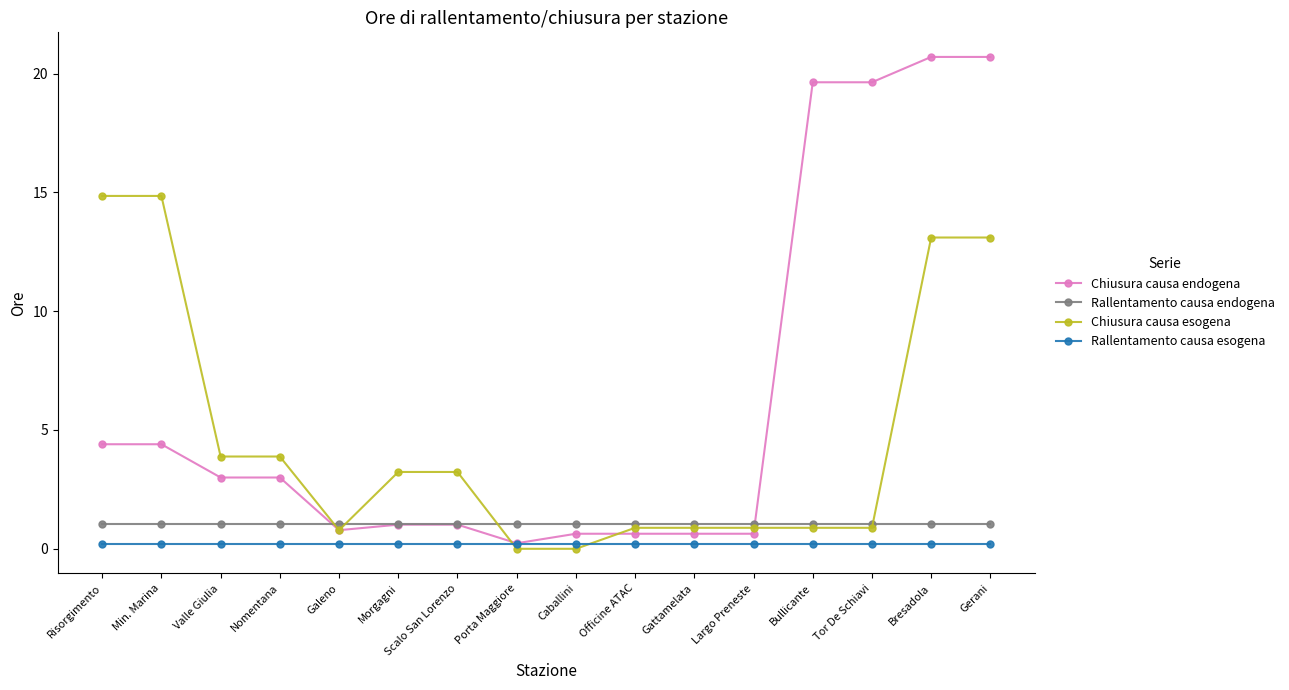

List the series in order of their peak value, lowest first.

Rallentamento causa esogena, Rallentamento causa endogena, Chiusura causa esogena, Chiusura causa endogena